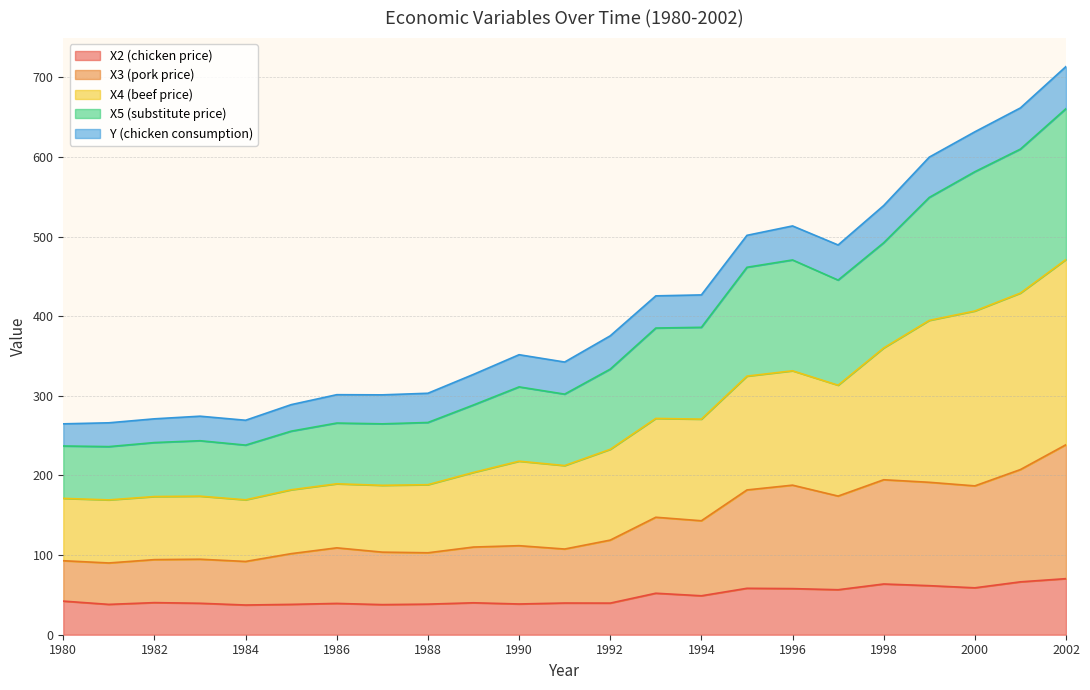

What is the total value across all series at 2000?

631.5